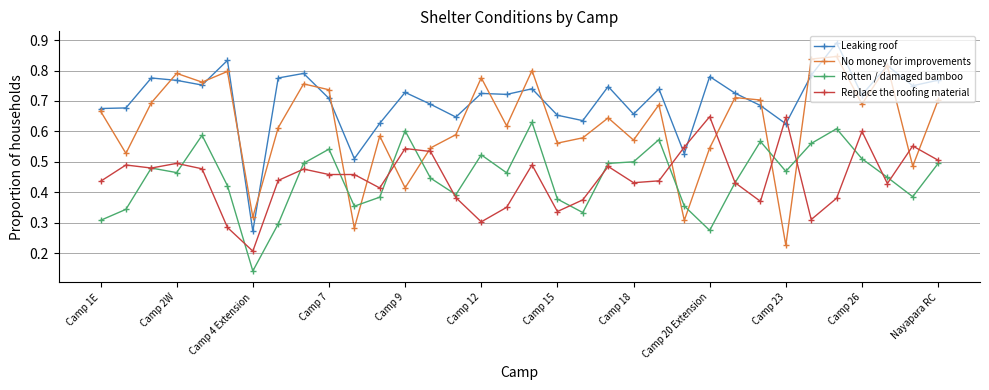

Count the Rotten / damaged bamboo values in the range 0 to 1.

34